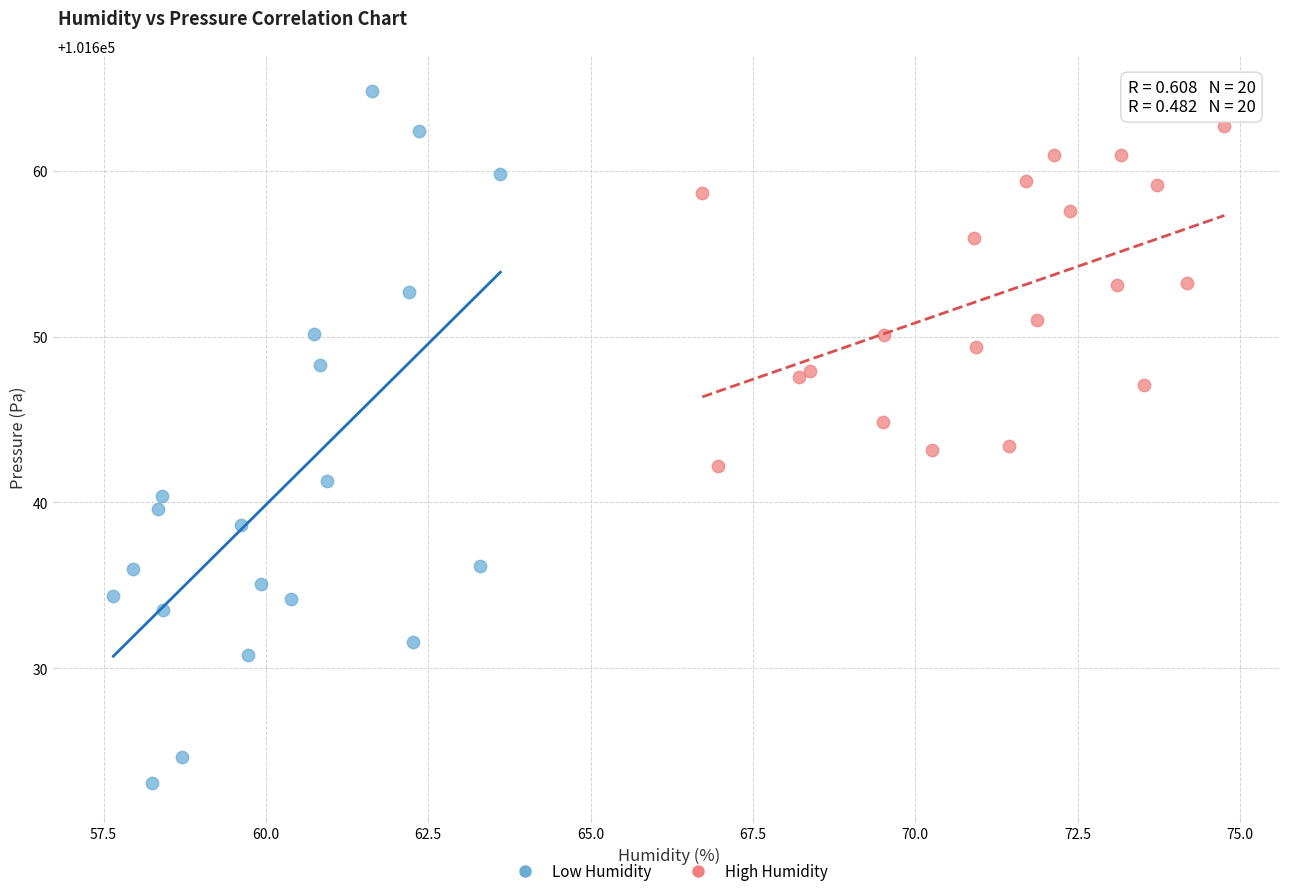

Which series reaches the maximum Y coordinate?

Low Humidity